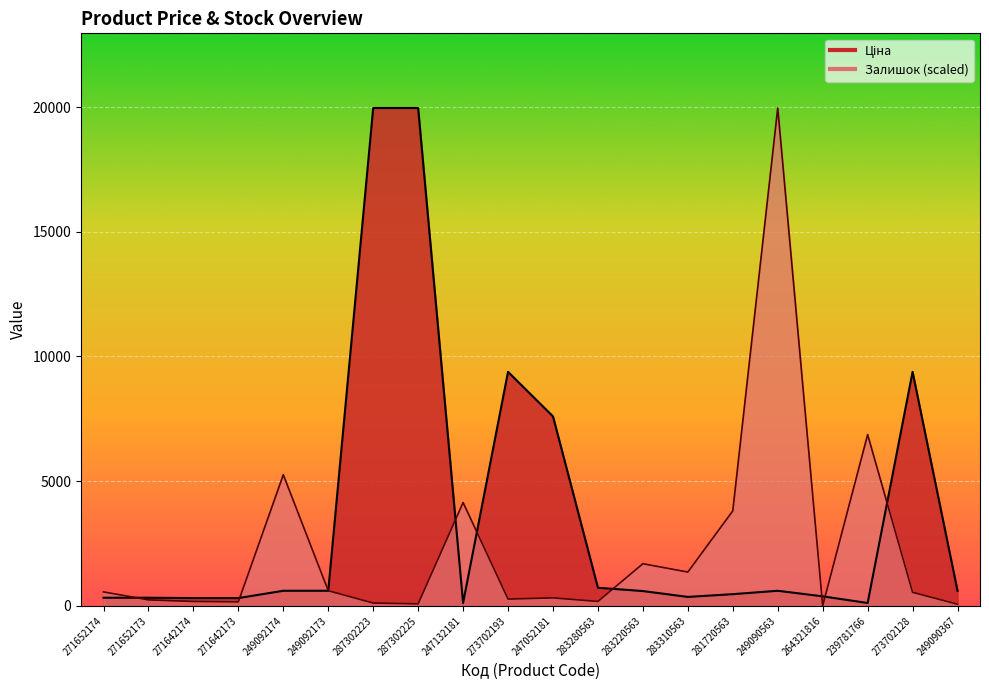

What is the average value of the Залишок series?

2319.1